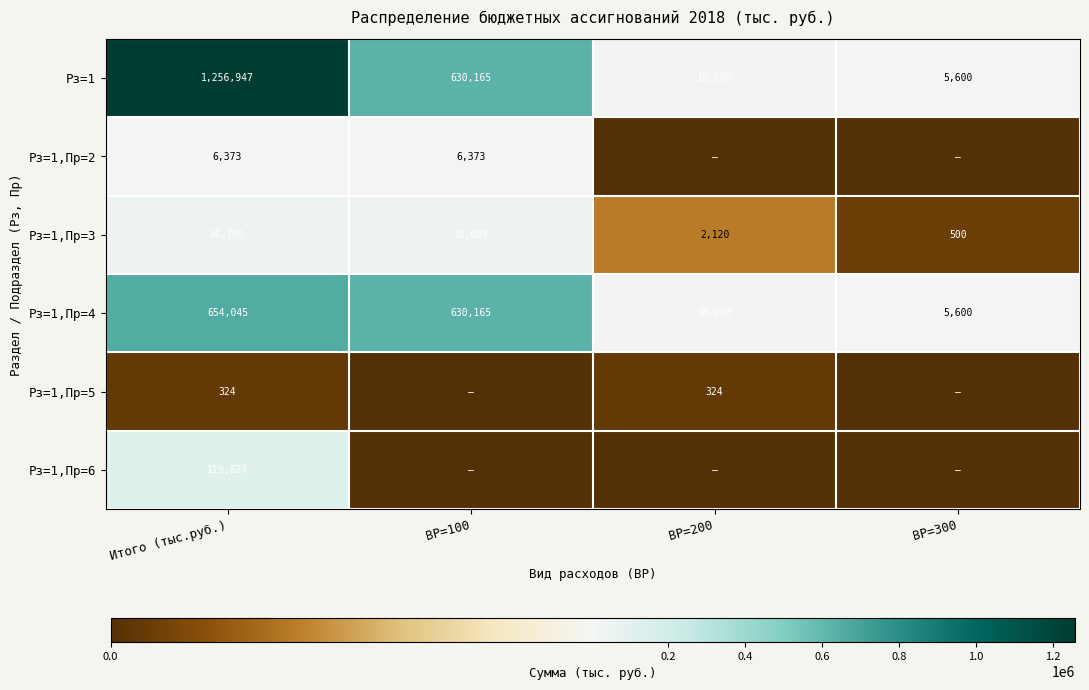

True or false: Рз=1,Пр=6 has a value of 119827 at Итого (тыс.руб.).

True